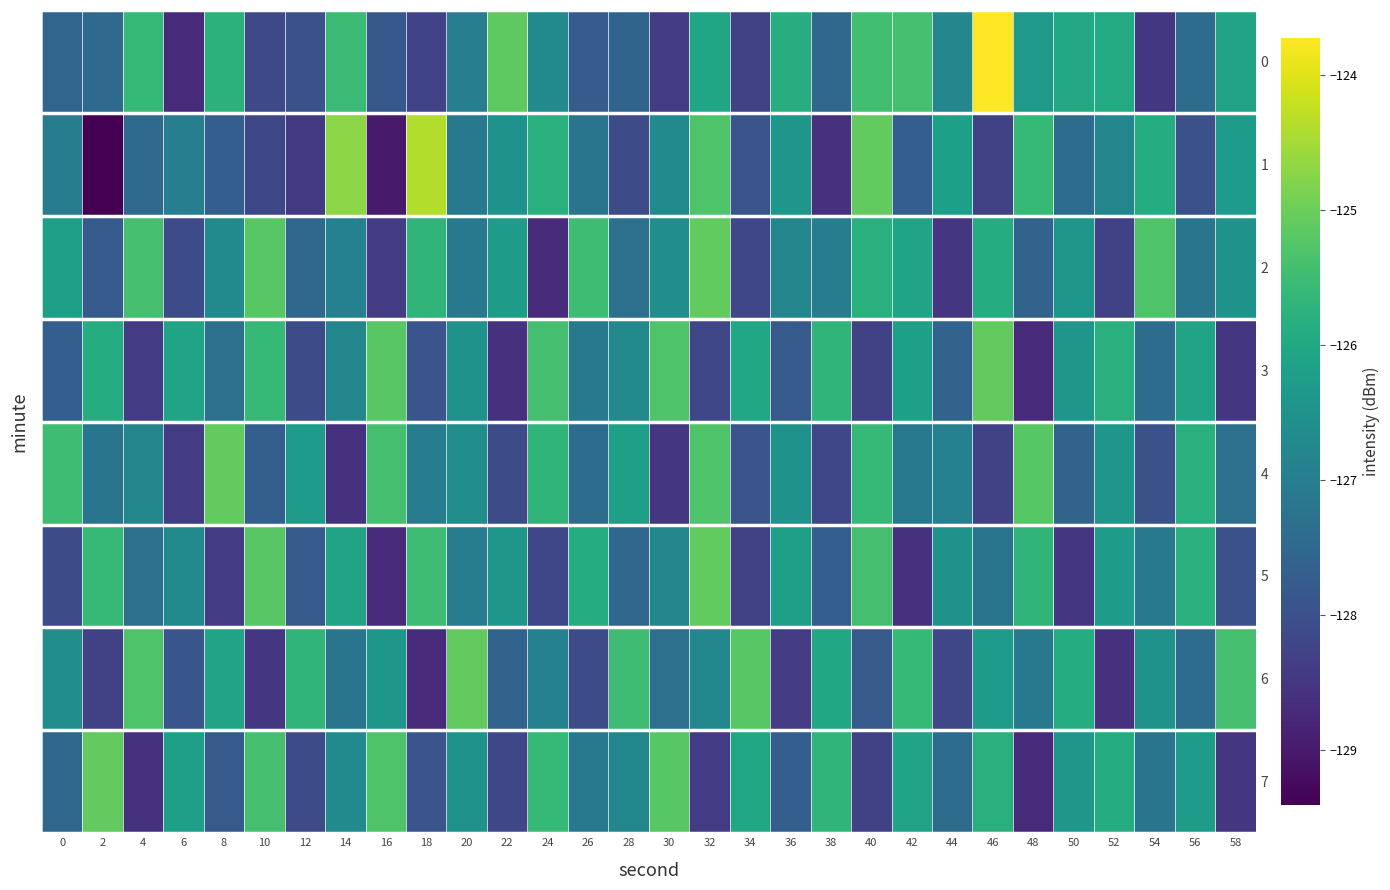

Reading left to right, list all the values displayed in this chart.

0: 0=-127.5	2=-127.5	4=-125.6	6=-128.7	8=-125.8	10=-128.1	12=-128.0	14=-125.5	16=-127.8	18=-128.3	20=-127.0	22=-125.1	24=-126.7	26=-127.8	28=-127.6	30=-128.4	32=-126.1	34=-128.3	36=-125.9	38=-127.5	40=-125.4	42=-125.4	44=-126.8	46=-123.7	48=-126.4	50=-126.0	52=-125.9	54=-128.5	56=-127.4	58=-126.1
1: 0=-127.0	2=-129.4	4=-127.5	6=-127.0	8=-127.7	10=-128.2	12=-128.4	14=-124.7	16=-129.0	18=-124.4	20=-127.1	22=-126.5	24=-125.8	26=-127.2	28=-128.1	30=-126.7	32=-125.3	34=-127.9	36=-126.4	38=-128.6	40=-125.1	42=-127.7	44=-126.2	46=-128.3	48=-125.6	50=-127.4	52=-126.8	54=-125.9	56=-128.0	58=-126.3
2: 0=-126.2	2=-127.8	4=-125.4	6=-128.1	8=-126.7	10=-125.2	12=-127.5	14=-126.9	16=-128.4	18=-125.7	20=-127.1	22=-126.3	24=-128.7	26=-125.5	28=-127.3	30=-126.6	32=-125.1	34=-128.2	36=-126.8	38=-127.0	40=-125.8	42=-126.1	44=-128.5	46=-125.9	48=-127.6	50=-126.4	52=-128.3	54=-125.3	56=-127.2	58=-126.5
3: 0=-127.7	2=-125.9	4=-128.4	6=-126.1	8=-127.3	10=-125.6	12=-128.1	14=-126.8	16=-125.2	18=-127.9	20=-126.5	22=-128.6	24=-125.4	26=-127.1	28=-126.7	30=-125.3	32=-128.2	34=-126.0	36=-127.8	38=-125.7	40=-128.3	42=-126.2	44=-127.6	46=-125.1	48=-128.7	50=-126.4	52=-125.8	54=-127.4	56=-126.1	58=-128.5
4: 0=-125.5	2=-127.2	4=-126.8	6=-128.4	8=-125.1	10=-127.7	12=-126.3	14=-128.6	16=-125.4	18=-127.0	20=-126.6	22=-128.1	24=-125.7	26=-127.4	28=-126.2	30=-128.5	32=-125.3	34=-127.9	36=-126.5	38=-128.2	40=-125.6	42=-127.1	44=-126.9	46=-128.3	48=-125.2	50=-127.6	52=-126.4	54=-128.0	56=-125.8	58=-127.3
5: 0=-128.1	2=-125.6	4=-127.3	6=-126.7	8=-128.4	10=-125.2	12=-127.8	14=-126.1	16=-128.7	18=-125.5	20=-127.0	22=-126.4	24=-128.2	26=-125.9	28=-127.5	30=-126.8	32=-125.1	34=-128.3	36=-126.2	38=-127.7	40=-125.4	42=-128.6	44=-126.5	46=-127.2	48=-125.7	50=-128.5	52=-126.3	54=-127.1	56=-125.8	58=-128.0
6: 0=-126.6	2=-128.3	4=-125.3	6=-127.9	8=-126.1	10=-128.5	12=-125.7	14=-127.2	16=-126.4	18=-128.7	20=-125.1	22=-127.6	24=-126.9	26=-128.1	28=-125.5	30=-127.3	32=-126.8	34=-125.2	36=-128.4	38=-126.0	40=-127.8	42=-125.6	44=-128.2	46=-126.3	48=-127.1	50=-125.9	52=-128.6	54=-126.5	56=-127.4	58=-125.4
7: 0=-127.5	2=-125.1	4=-128.6	6=-126.2	8=-127.8	10=-125.4	12=-128.1	14=-126.7	16=-125.3	18=-127.9	20=-126.5	22=-128.2	24=-125.6	26=-127.1	28=-126.8	30=-125.2	32=-128.4	34=-126.0	36=-127.7	38=-125.7	40=-128.3	42=-126.1	44=-127.4	46=-125.8	48=-128.7	50=-126.4	52=-125.9	54=-127.2	56=-126.3	58=-128.5